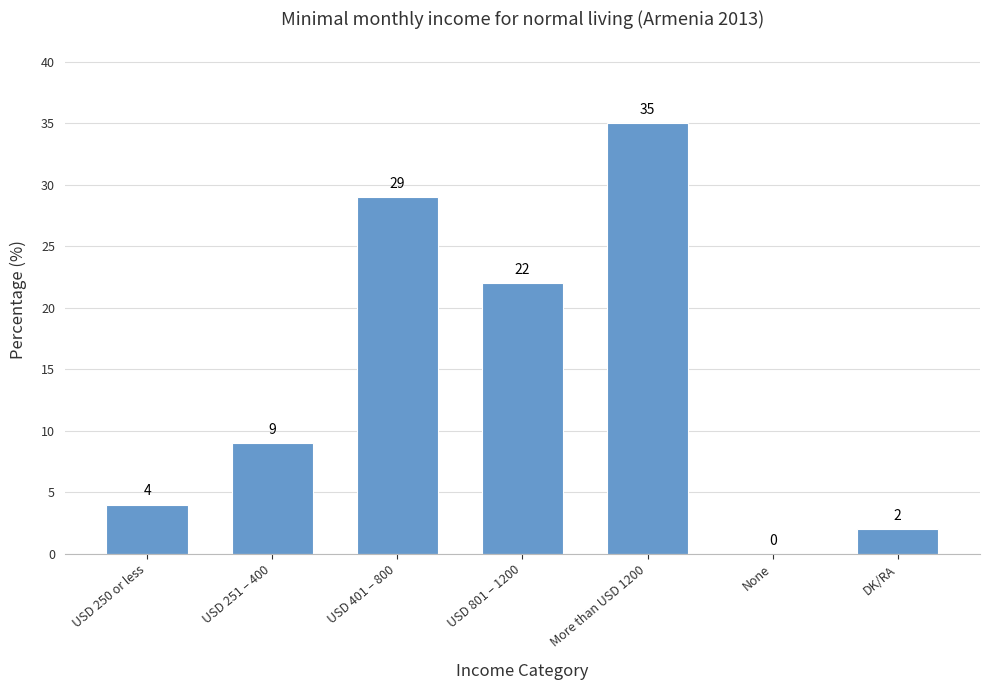

What is the difference between the values at USD 401 – 800 and None?

29